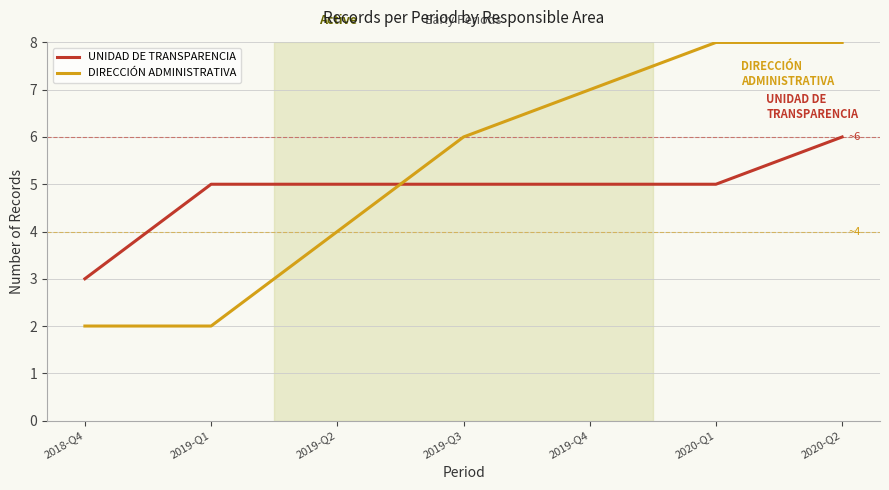

Which category has the lowest value in the UNIDAD DE TRANSPARENCIA series?

2018-Q4